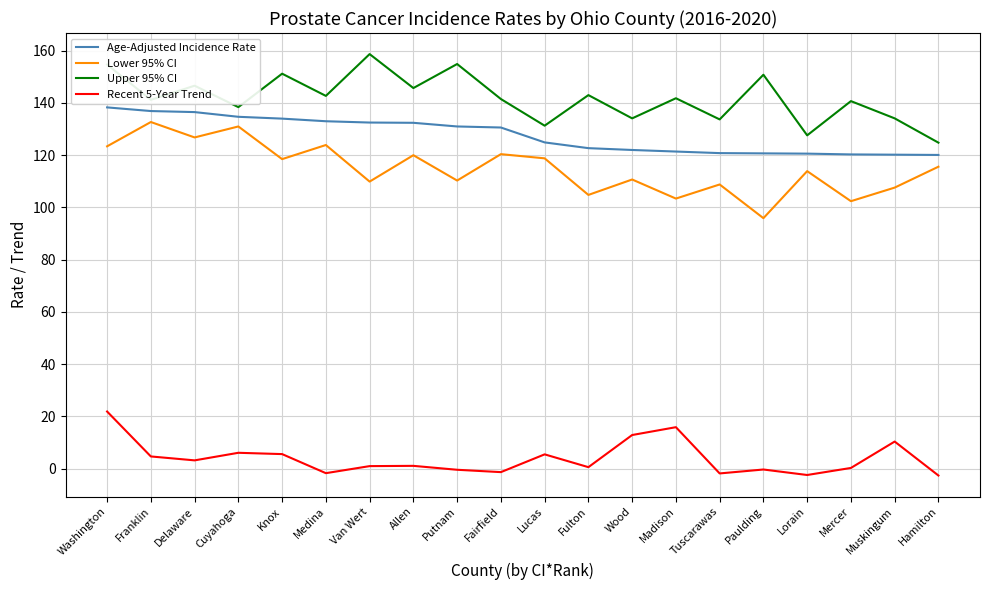

What value does the Age-Adjusted Incidence Rate series have at Cuyahoga?

134.7